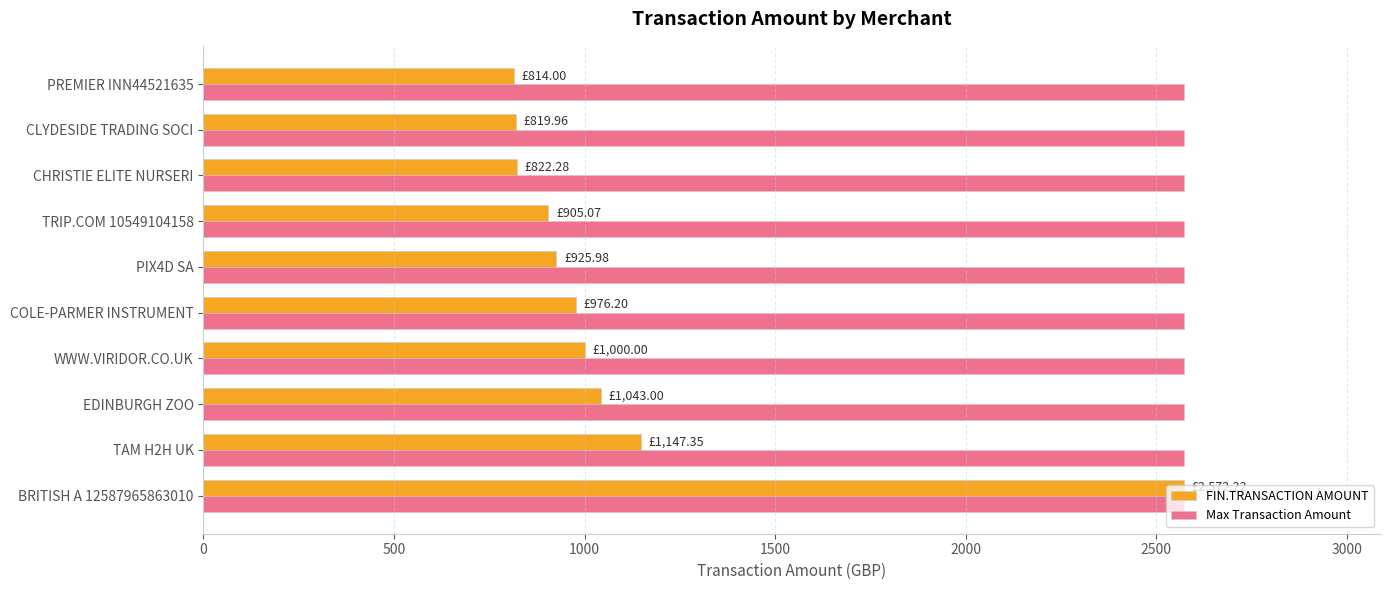

What is the average value of the FIN.TRANSACTION AMOUNT series?

1102.6